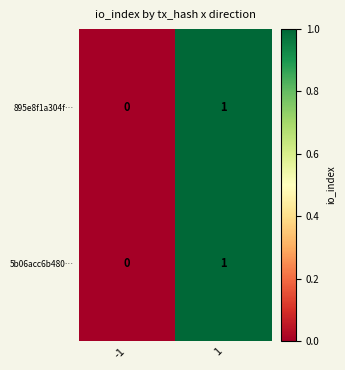

The value of 895e8f1a304f… at -1 is 0. True or false?

True